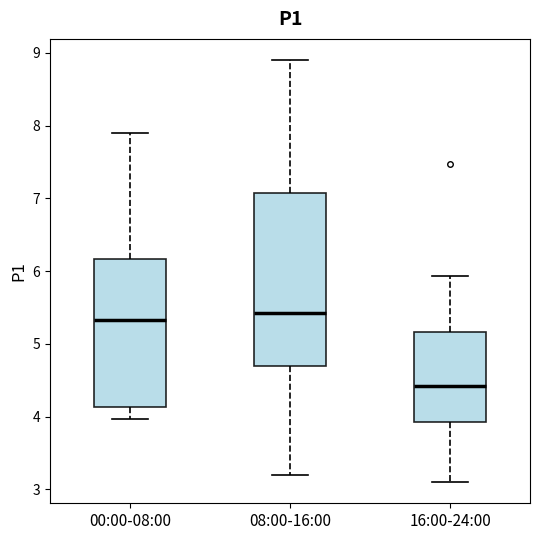

Which box is the tallest, from its lower edge to its upper edge?

08:00-16:00